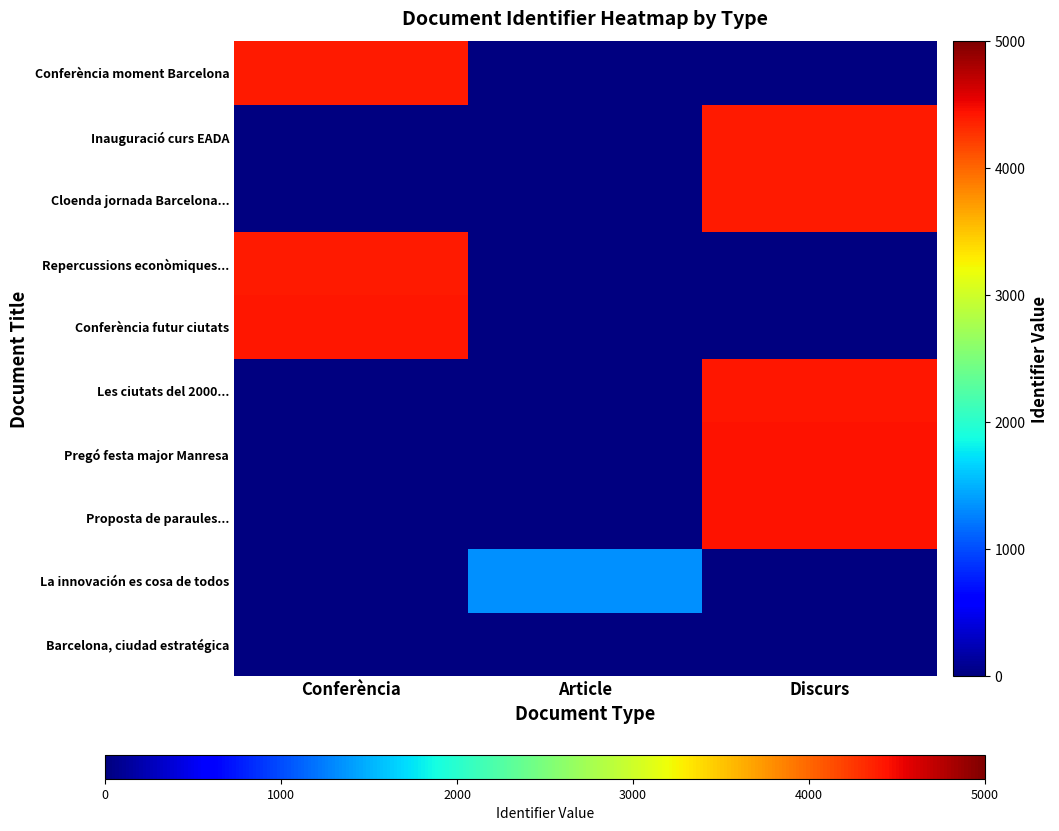

What is the minimum value shown in the chart?

1339.0